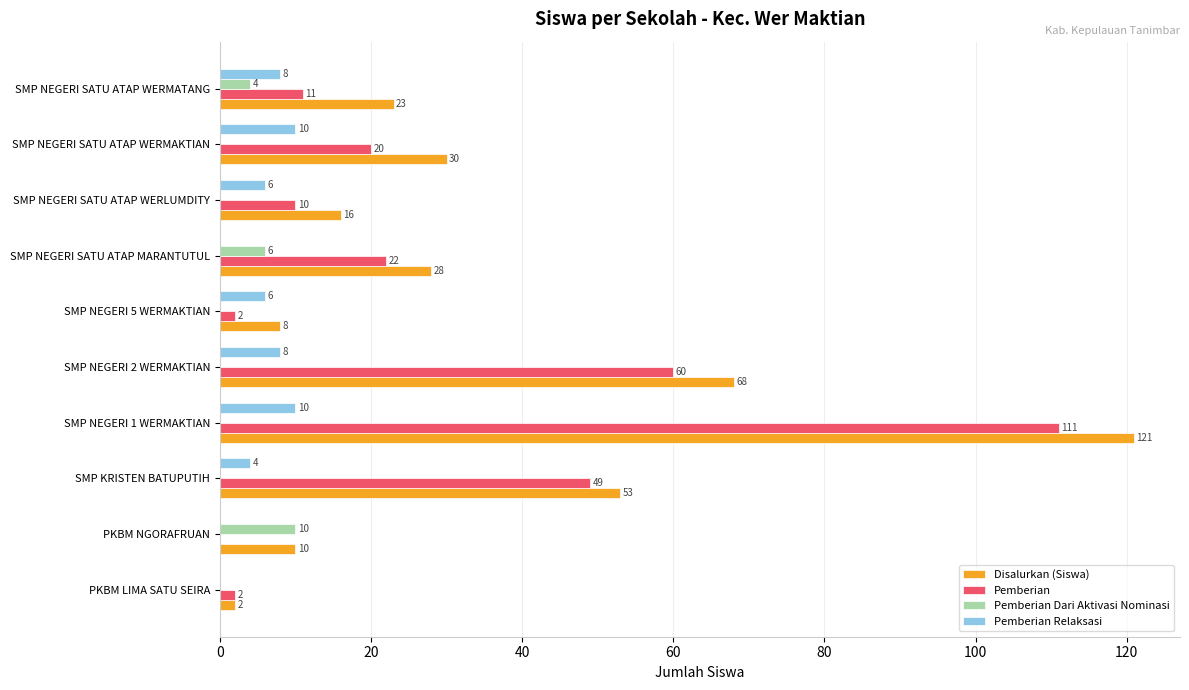

What is the sum of the Pemberian Relaksasi values at PKBM NGORAFRUAN and SMP NEGERI SATU ATAP WERMAKTIAN?

10